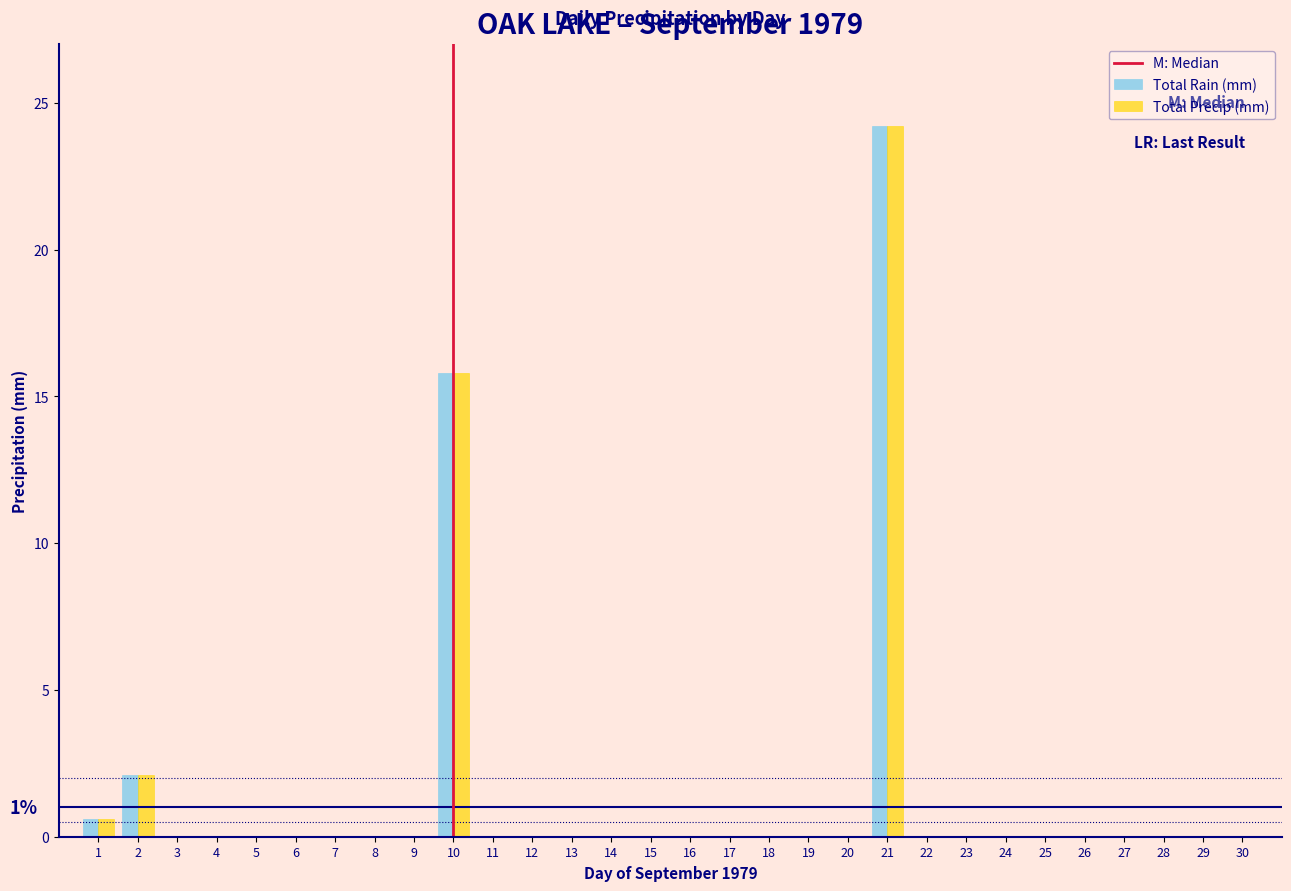

True or false: Total Rain (mm) has a value of 0.0 at 25.

True